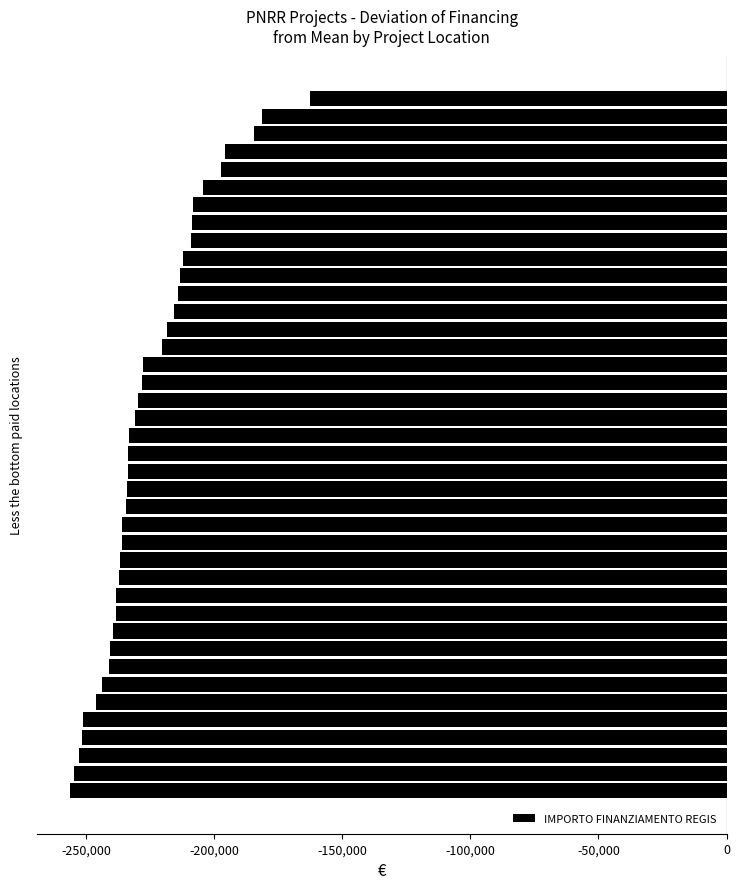

What is the maximum value shown in the chart?

-162565.8